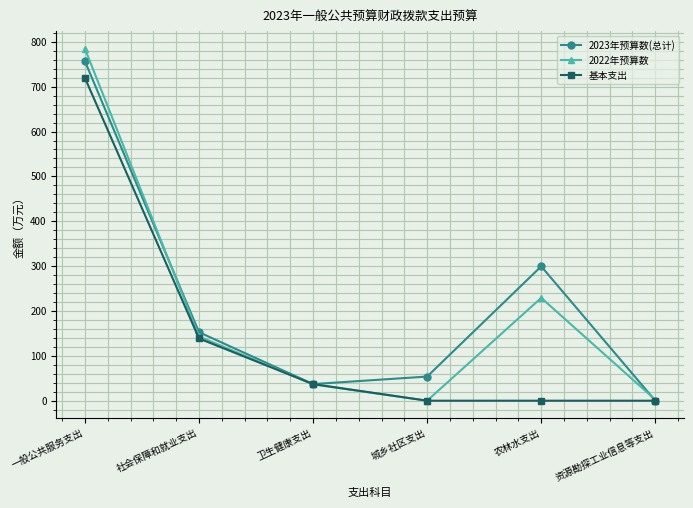

True or false: 2022年预算数 has more than 2 points higher than both neighbors.

False